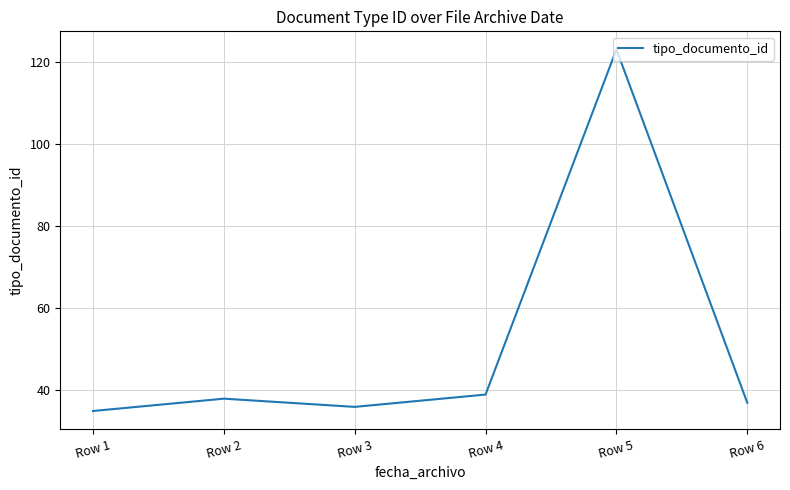

What value does the data have at Row 5, to the nearest 10?

120